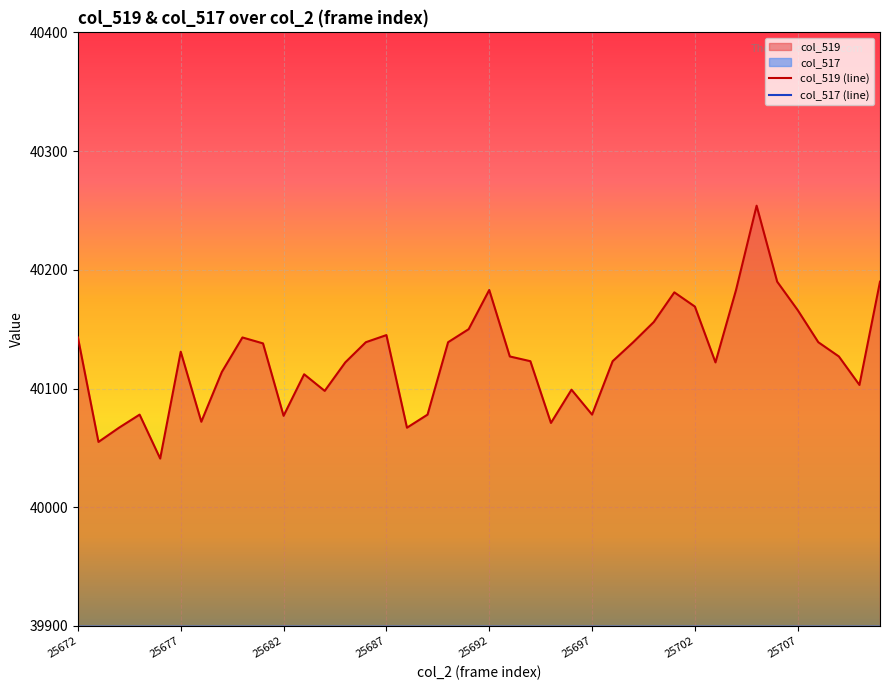

What is the sum of all col_519 (line) values?

1605032